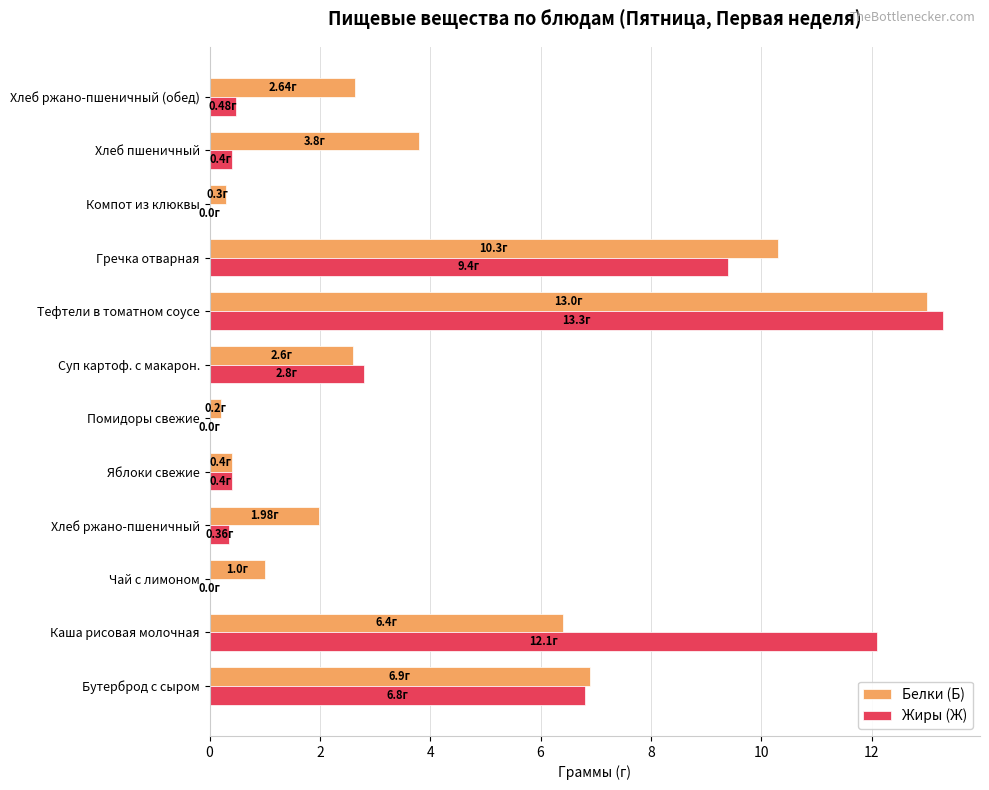

What is the sum of all Белки (Б) values?

49.5